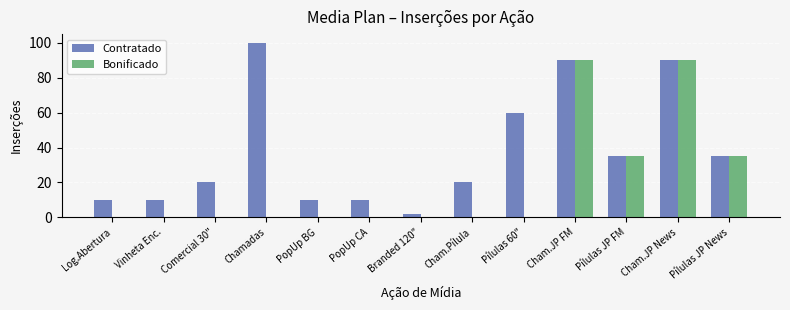

What are all the series names shown in the legend?

Contratado, Bonificado